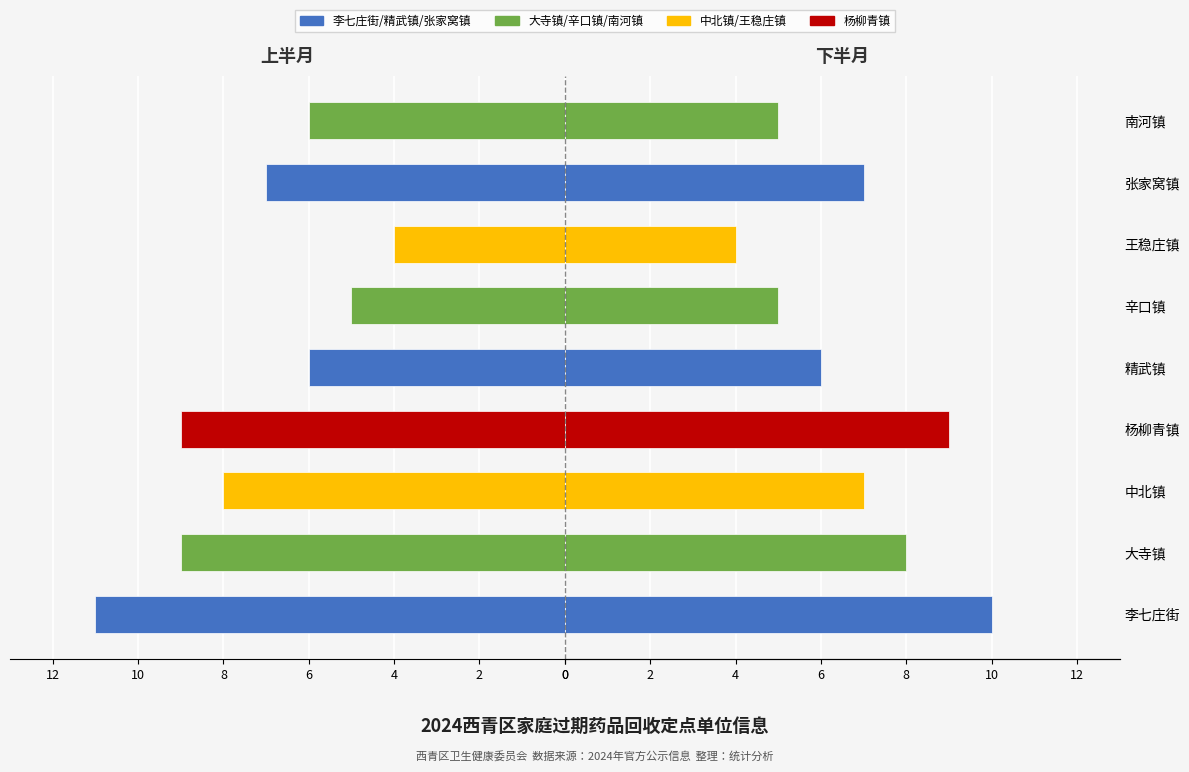

What is the lowest value of the 上半月登记 series?

4